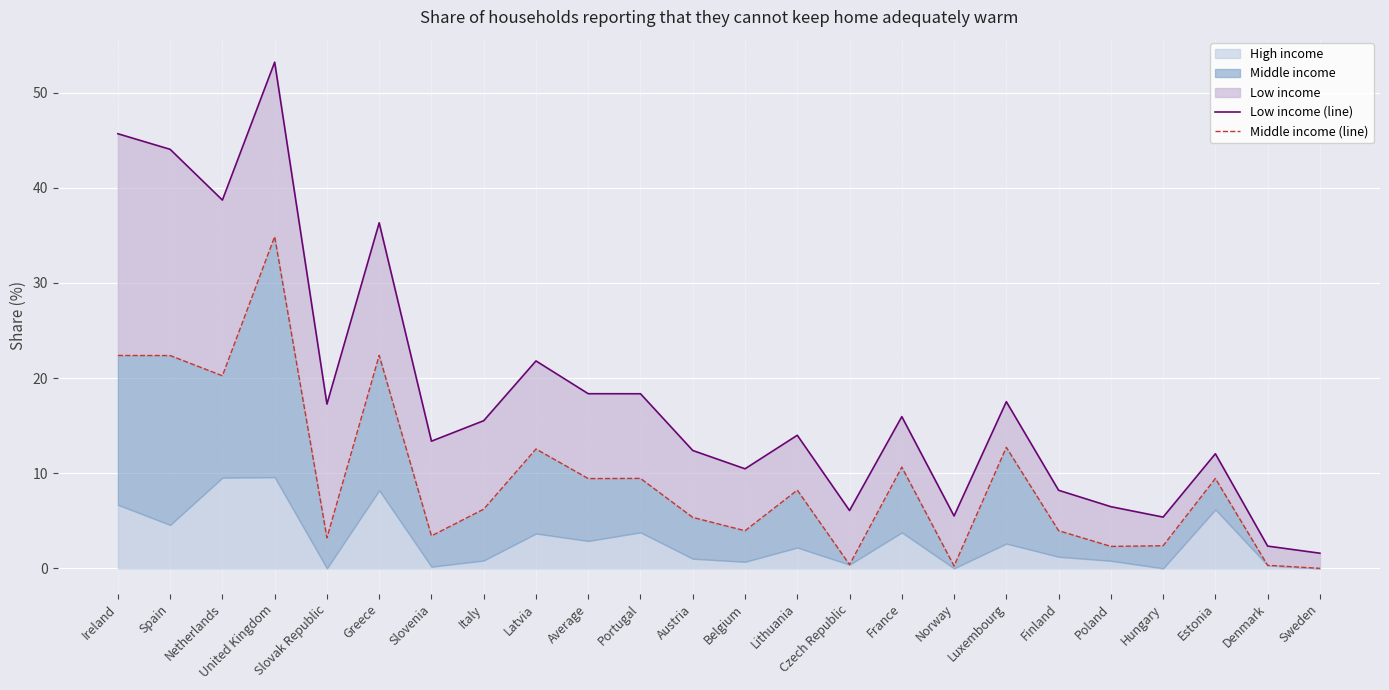

How many data points in Middle income (line) are above 8?

12